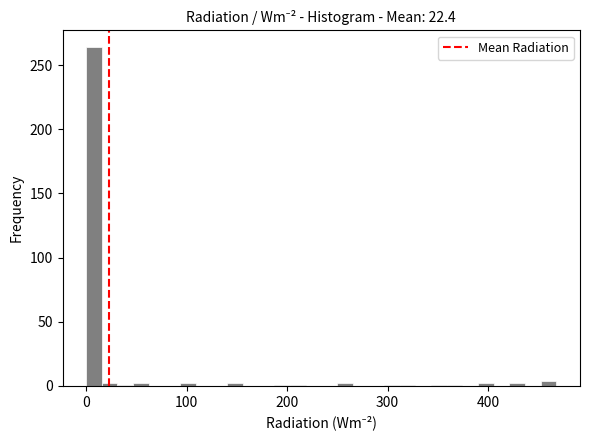

Read against the x-axis, roughly where is the centre of the tallest bar?

10